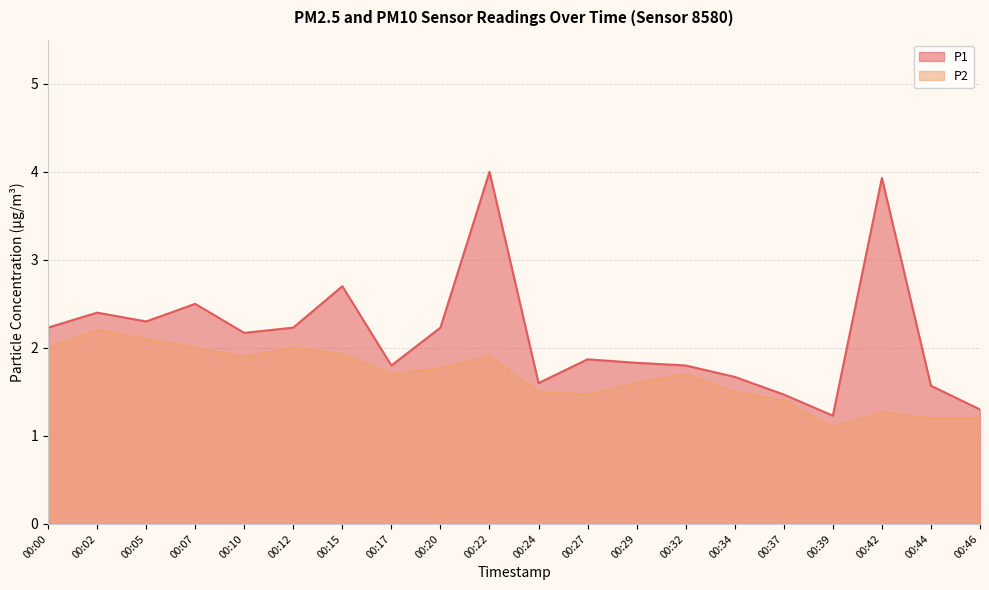

Where is P2 nearest to the value 1?

00:39